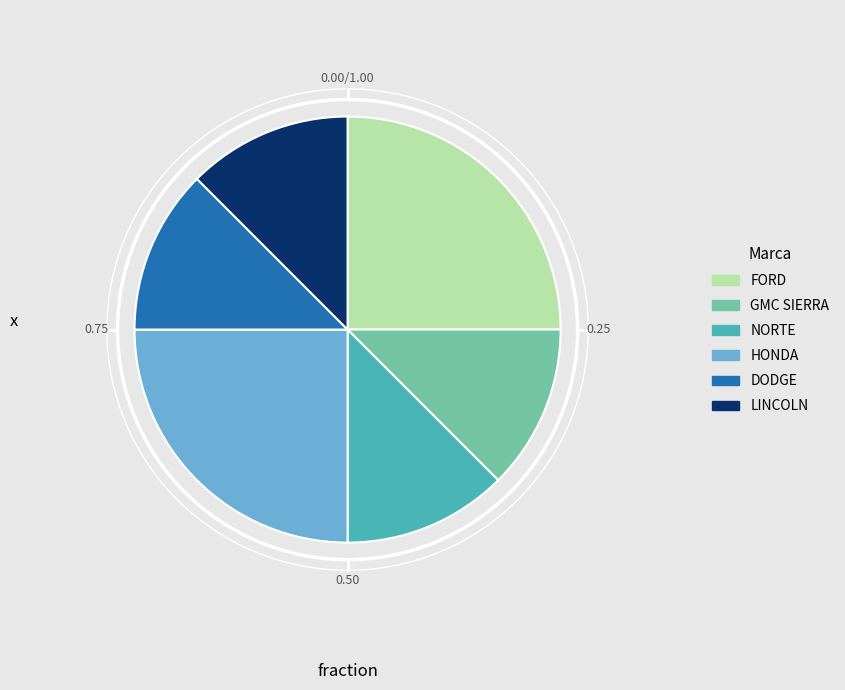

How many segments does this pie chart have?

6